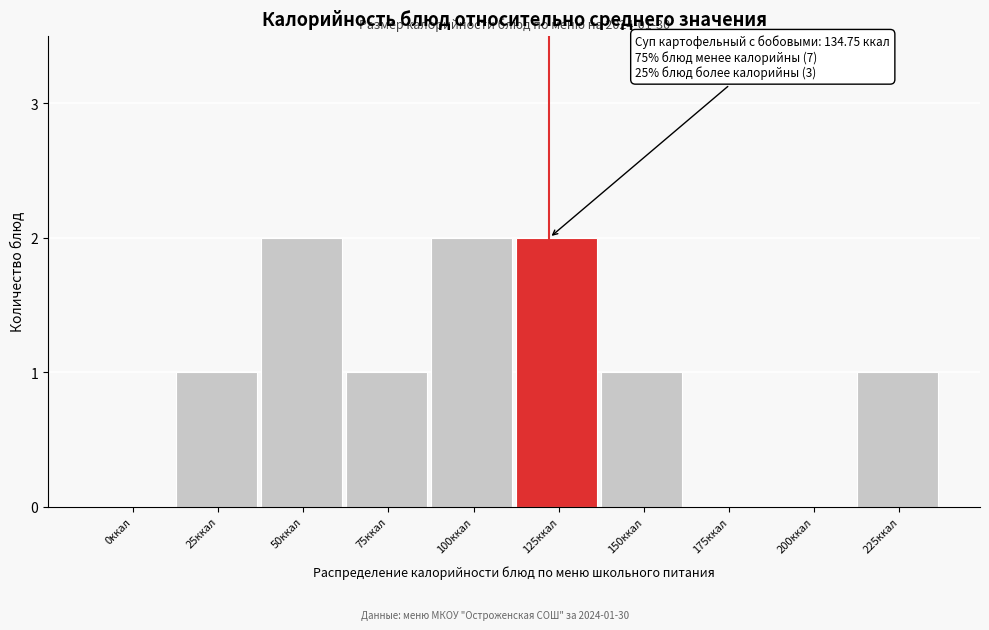

Reading left to right, extract all data points from this chart.

0ккал=0	25ккал=1	50ккал=2	75ккал=1	100ккал=2	125ккал=2	150ккал=1	175ккал=0	200ккал=0	225ккал=1